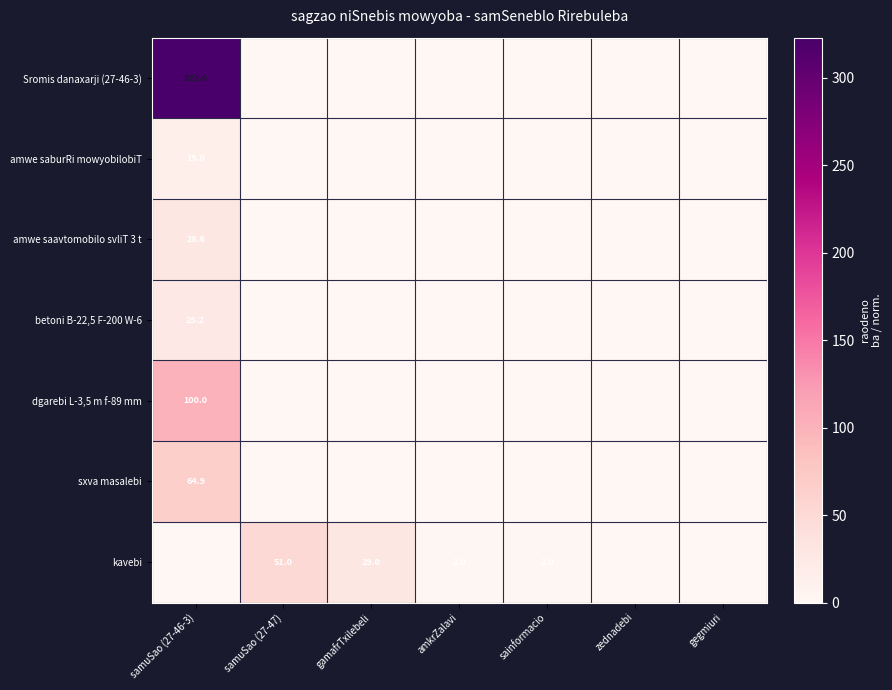

At which category is the sum across all series the highest?

samuSao (27-46-3)